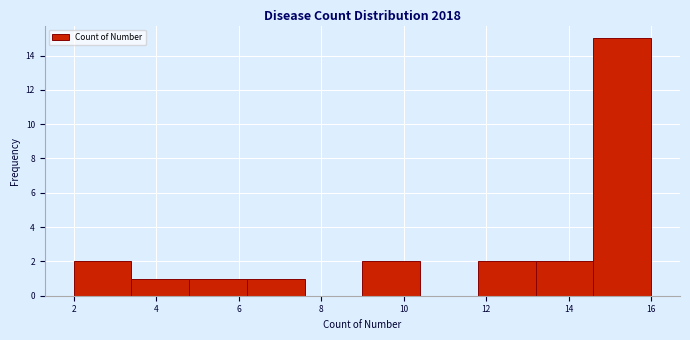

Reading left to right, list every bar in this chart as the range it spans on the x-axis followed by its height. The values are not printed on the chart, so give them approximately, as read against the axis.

2.0 to 3.4: 2
3.4 to 4.8: 1
4.8 to 6.2: 1
6.2 to 7.6: 1
7.6 to 9.0: 0
9.0 to 10.4: 2
10.4 to 11.8: 0
11.8 to 13.2: 2
13.2 to 14.6: 2
14.6 to 16.0: 15